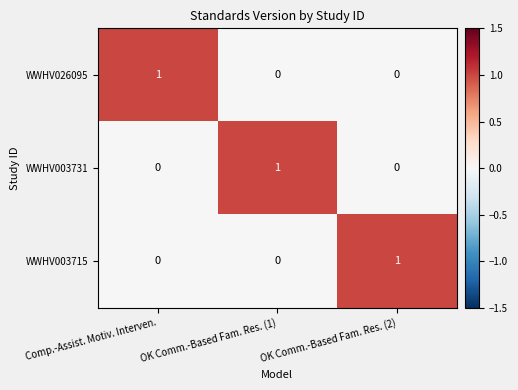

How many WWHV026095 values are between 0 and 1?

3